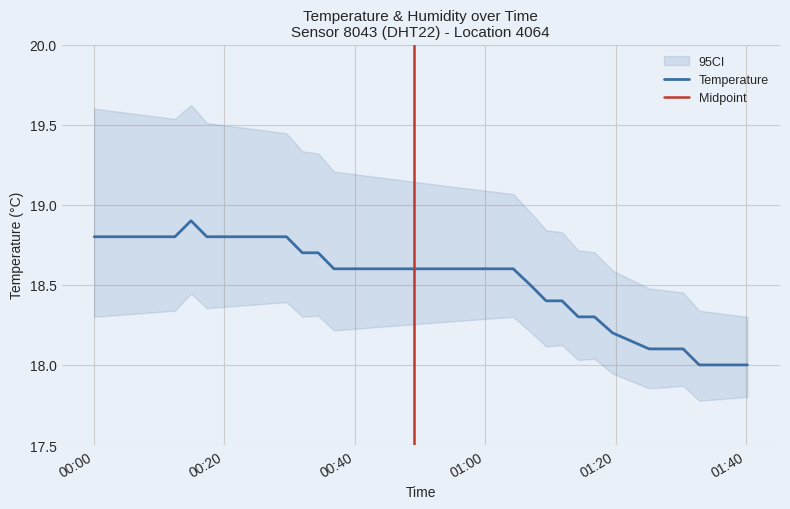

Count the values in the range 18 to 19.

40